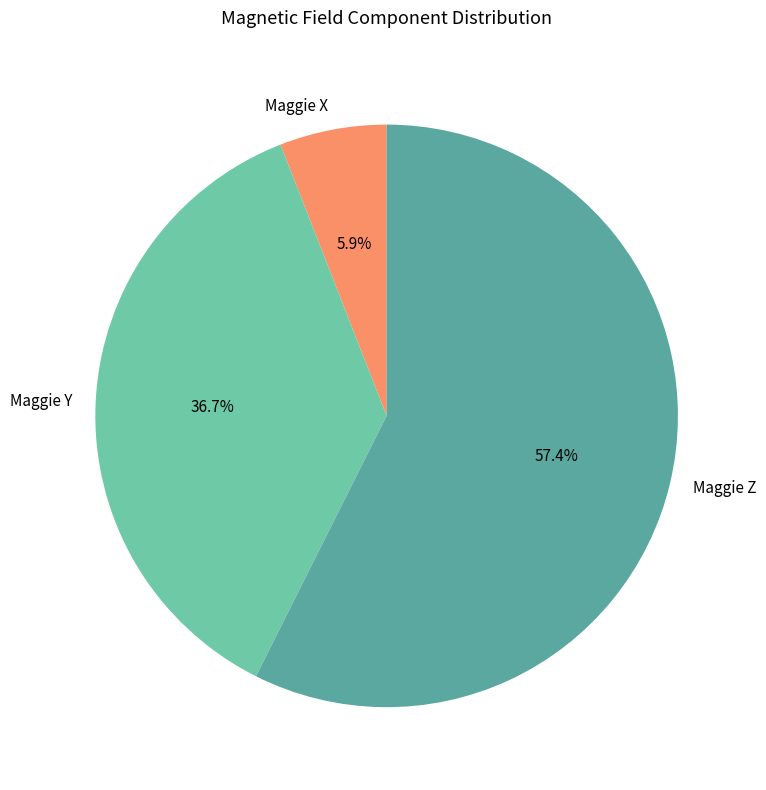

Do Maggie Z and Maggie X together represent more than half of the pie?

Yes